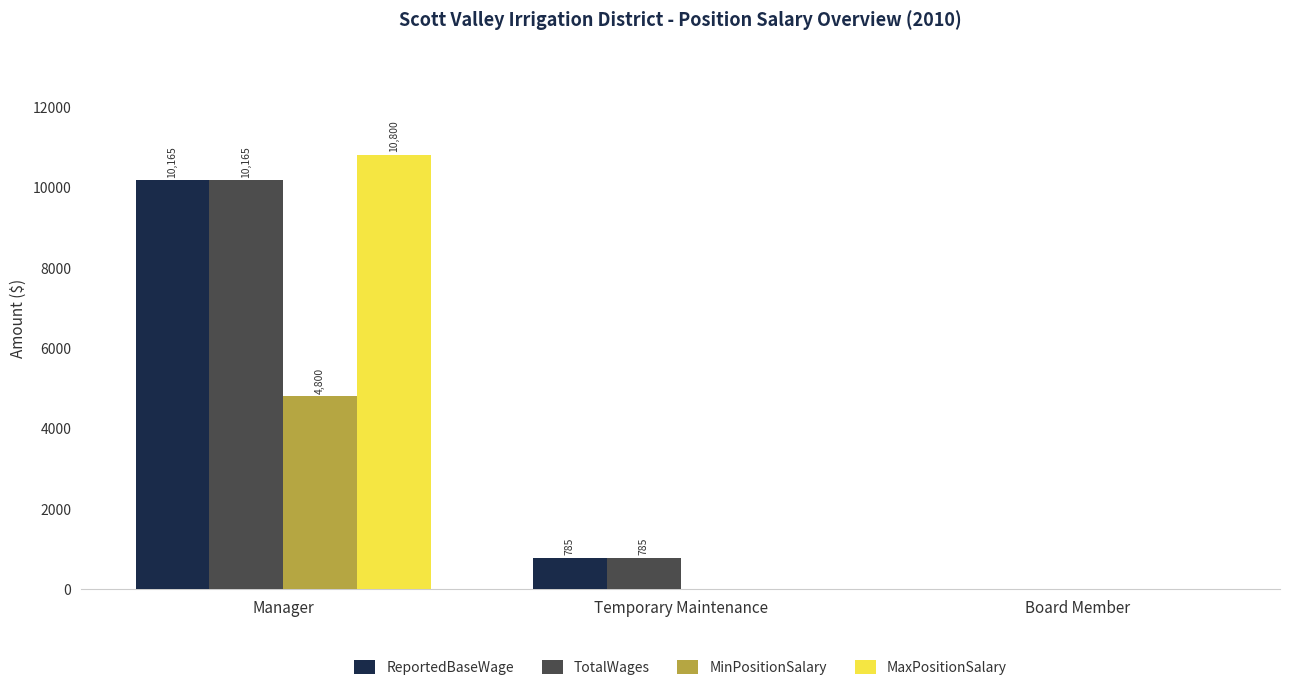

What are all the series names shown in the legend?

ReportedBaseWage, TotalWages, MinPositionSalary, MaxPositionSalary